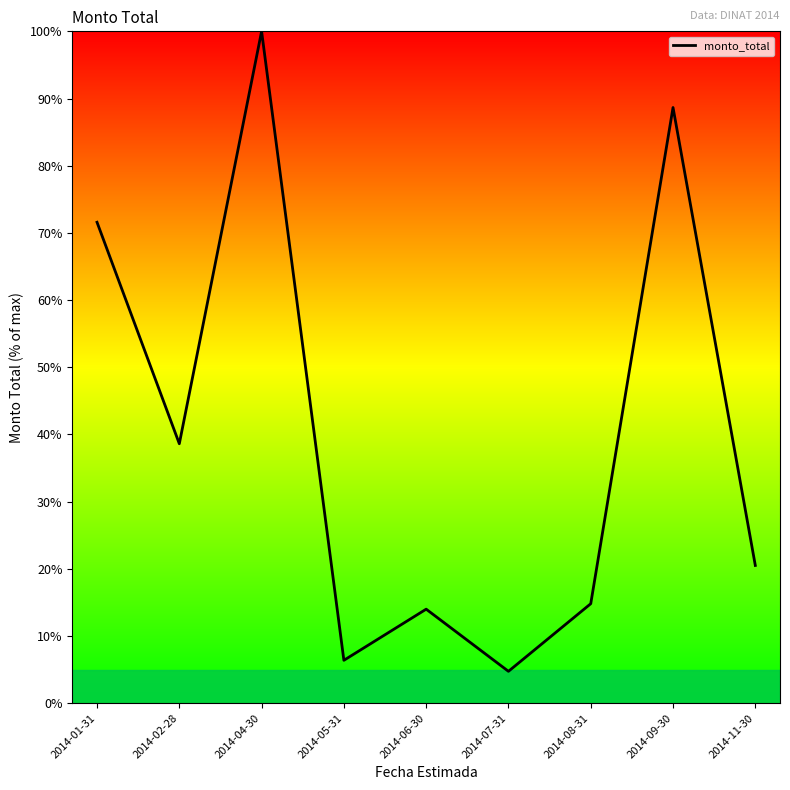

Rank the categories by value from lowest to highest.

2014-07-31, 2014-05-31, 2014-06-30, 2014-08-31, 2014-11-30, 2014-02-28, 2014-01-31, 2014-09-30, 2014-04-30